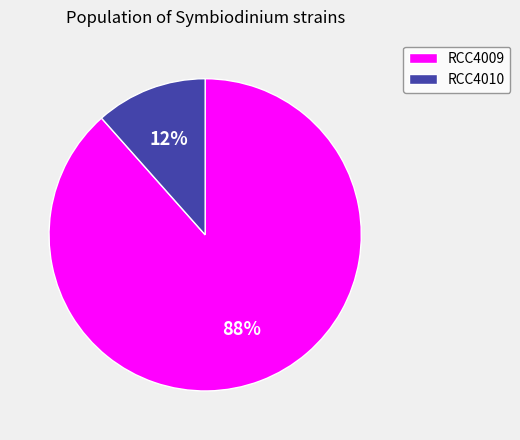

Rank the categories by value from lowest to highest.

RCC4010, RCC4009